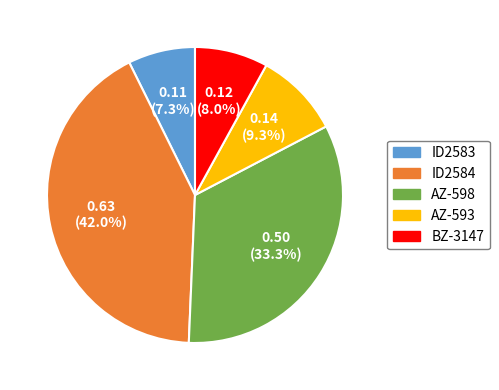

To the nearest percent, what portion does BZ-3147 represent?

8%